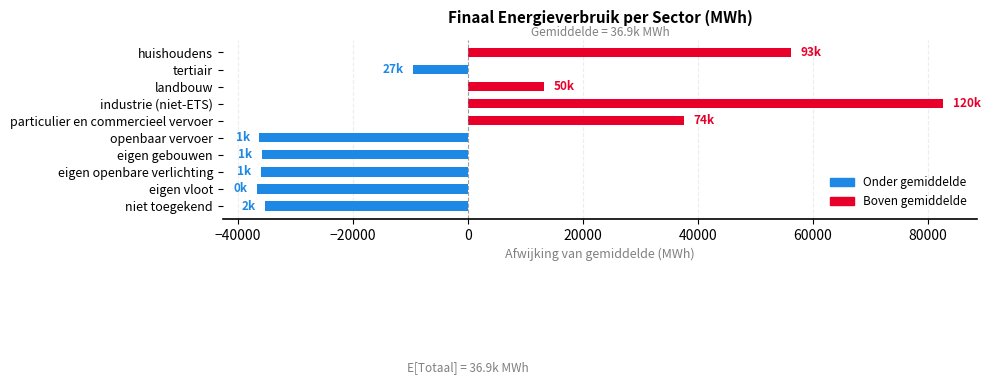

True or false: the data shows -56946.6 at eigen gebouwen.

False